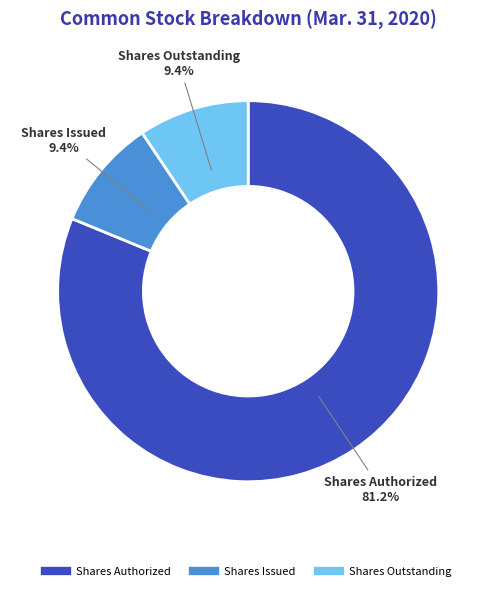

Does any single category account for the majority?

Yes